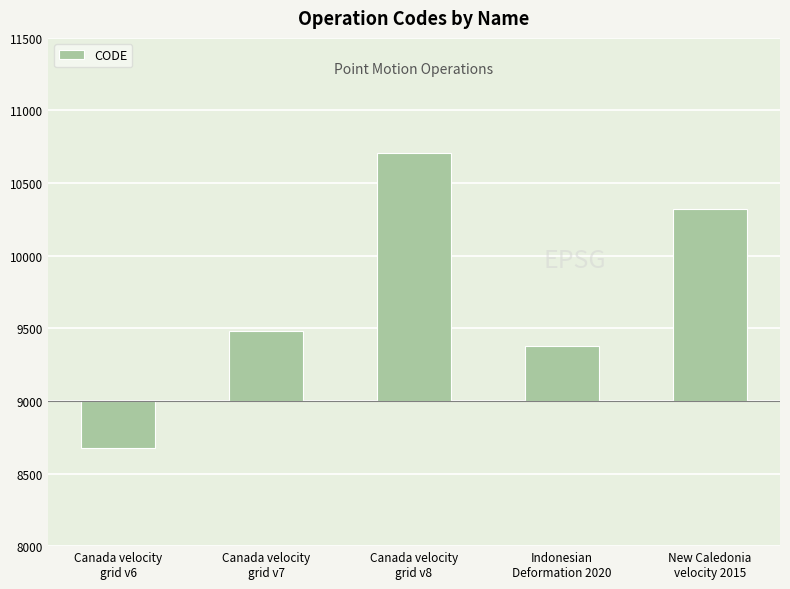

List the labels in order of value, smallest first.

Canada velocity
grid v6, Indonesian
Deformation 2020, Canada velocity
grid v7, New Caledonia
velocity 2015, Canada velocity
grid v8